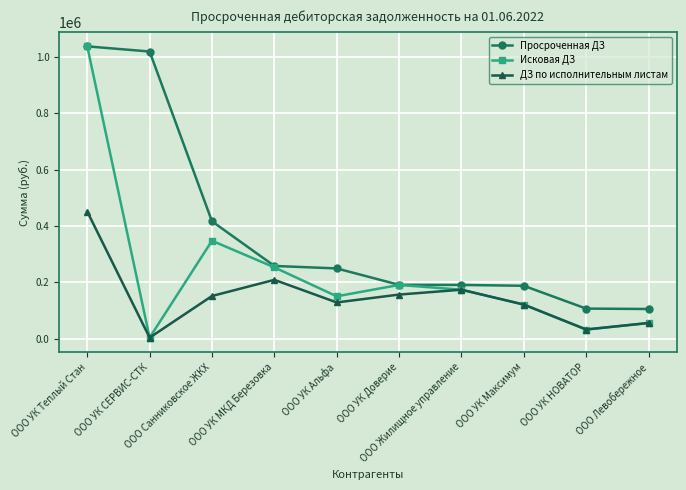

What is the sum of the ДЗ по исполнительным листам values at ООО УК НОВАТОР and ООО УК Максимум?

154116.3